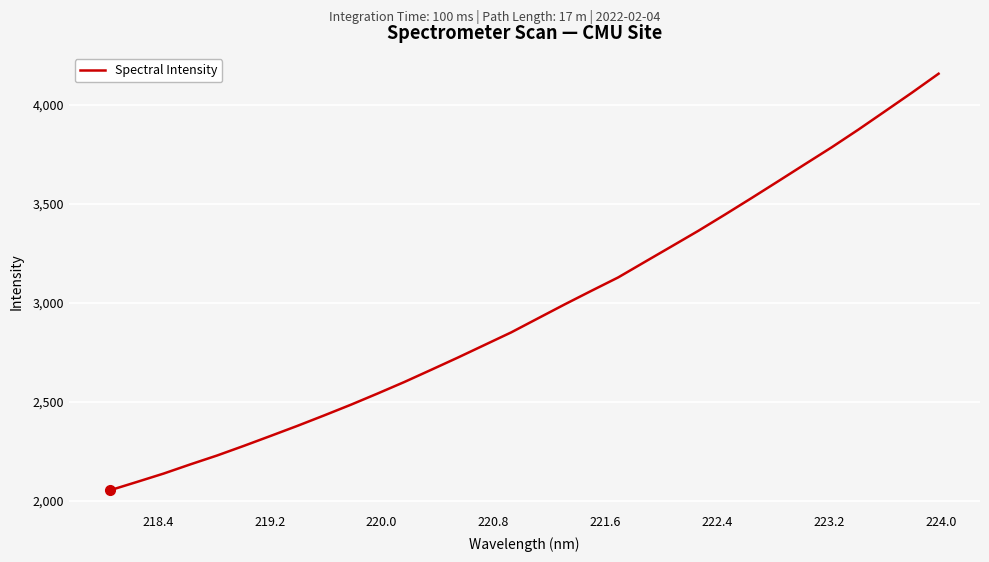

What is the difference between the maximum and minimum values?

2104.4